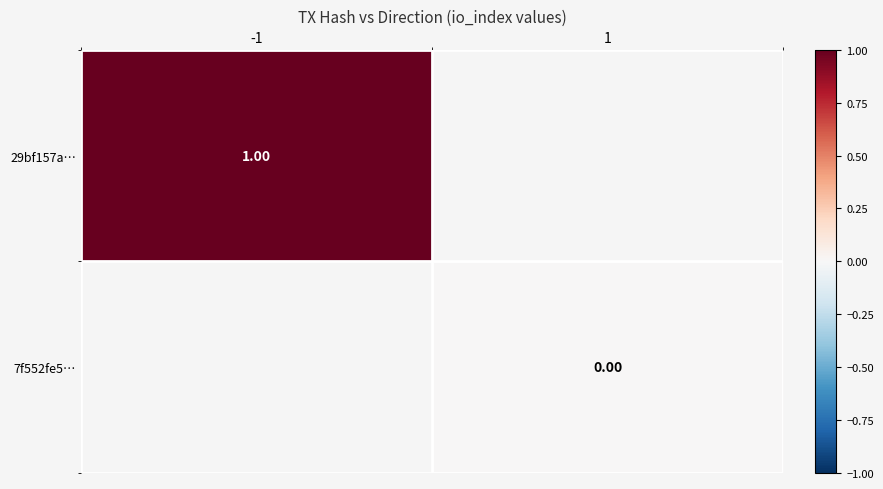

Where is 29bf157a… nearest to the value 1?

-1